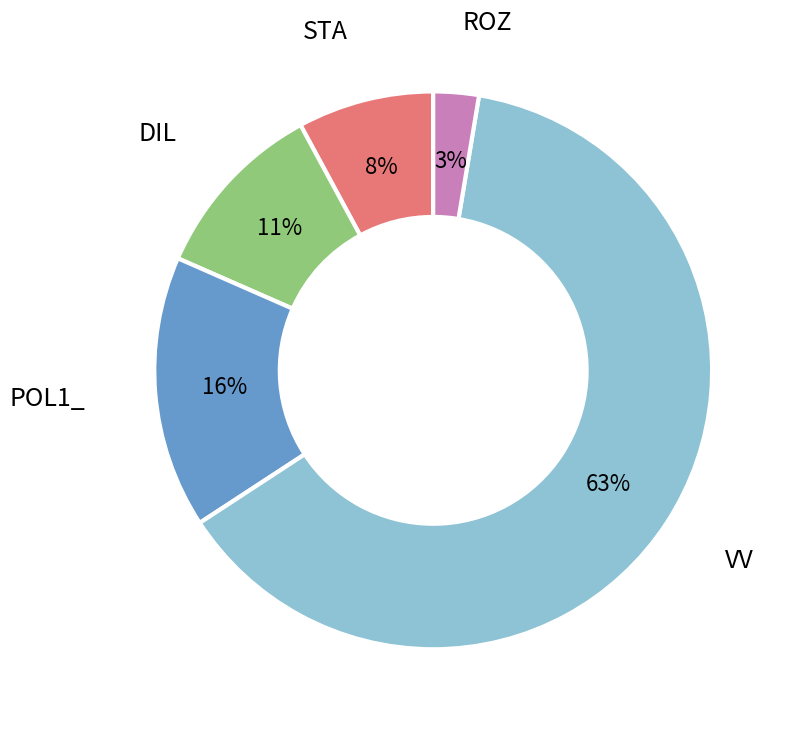

Is there any slice that represents more than half of the pie?

Yes